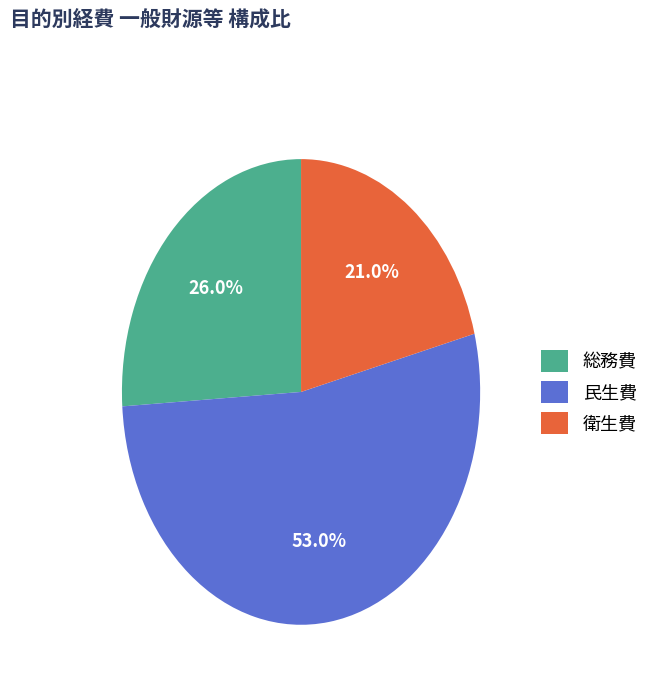

Which has a higher value, 衛生費 or 総務費?

総務費